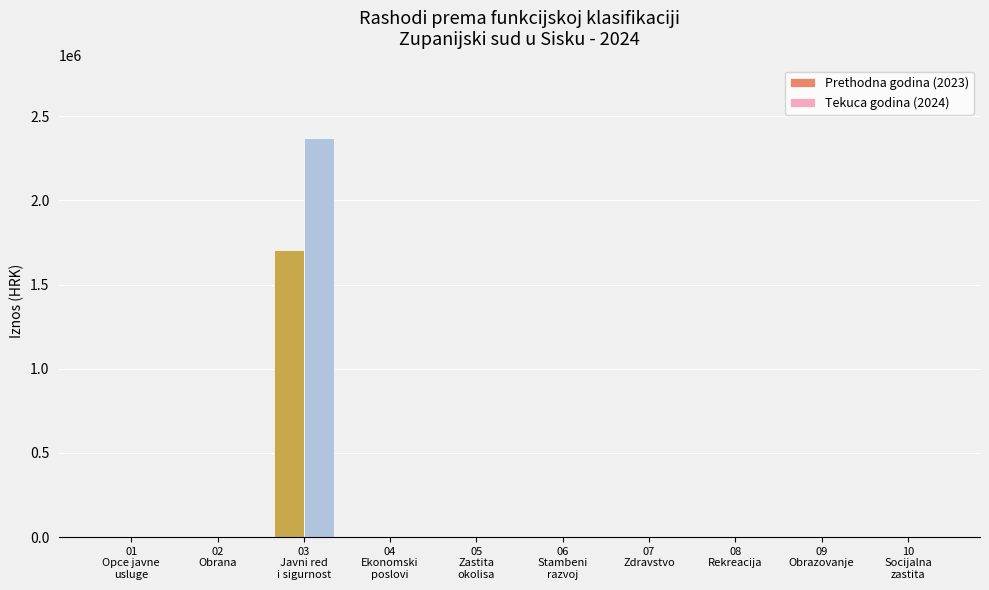

How many distinct data groups are displayed?

2